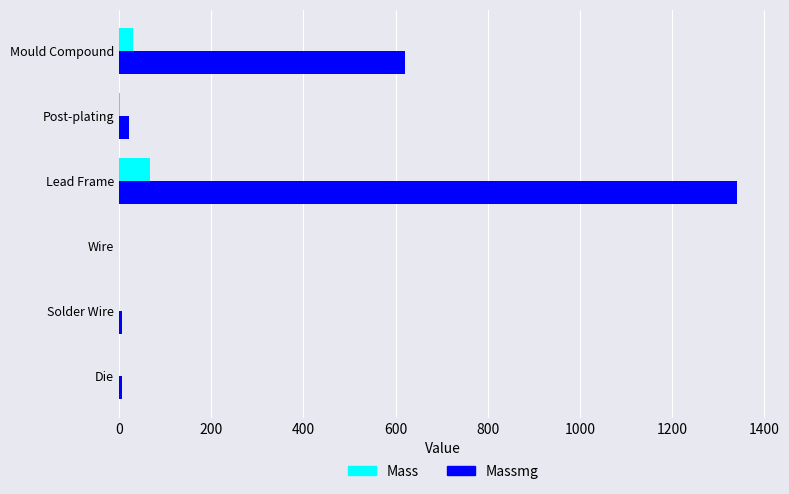

What are all the series names shown in the legend?

Mass, Massmg